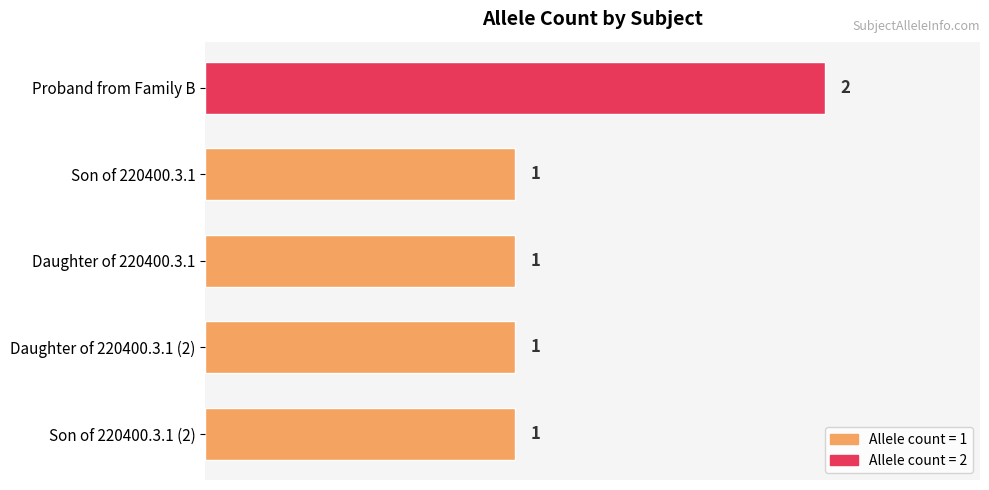

What position from the top is Son of 220400.3.1 (2)?

5